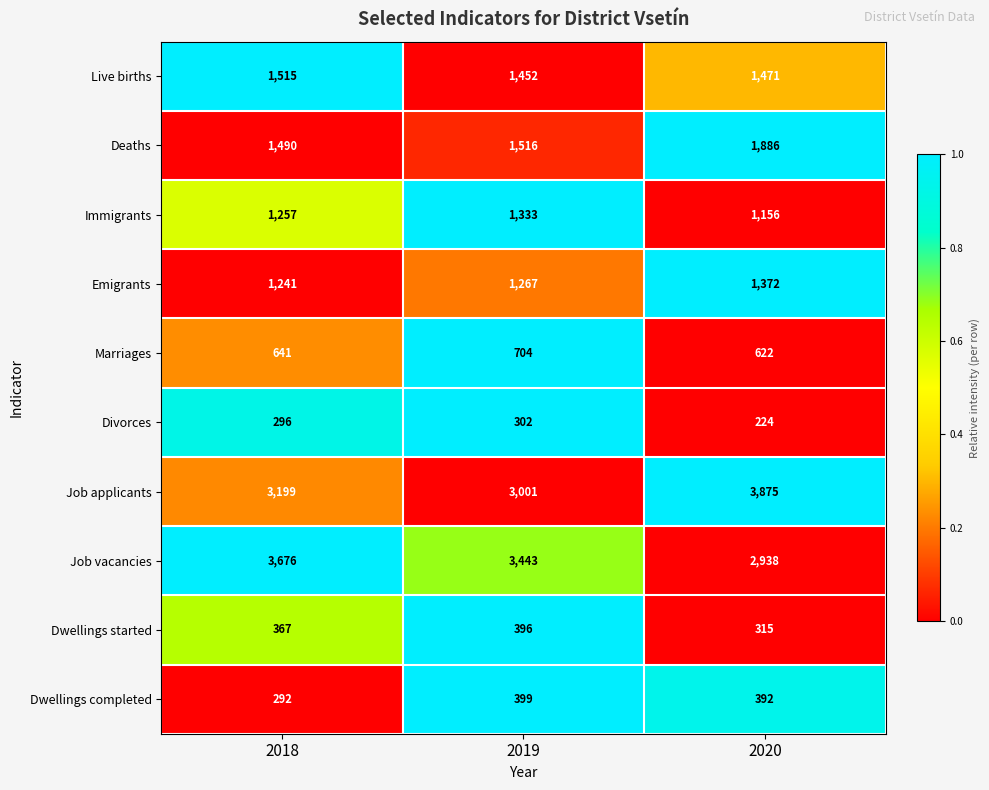

At which category is the sum across all series the highest?

2020